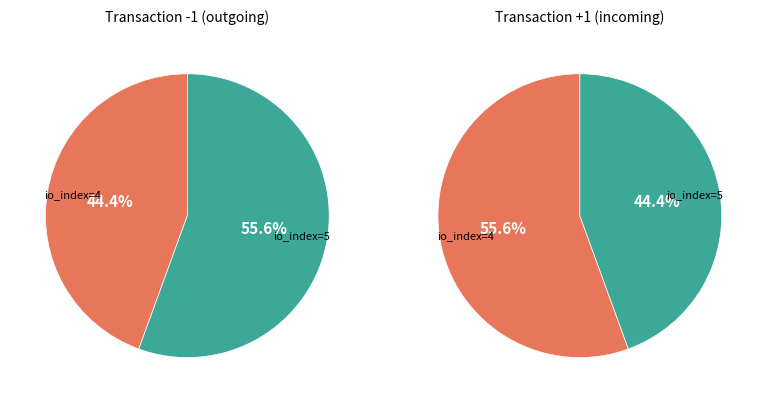

To the nearest percent, what is the average slice percentage?

50%